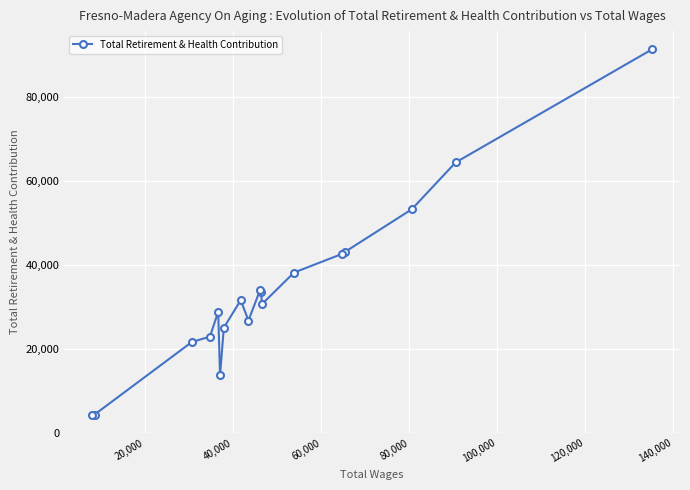

What is the average value?

33834